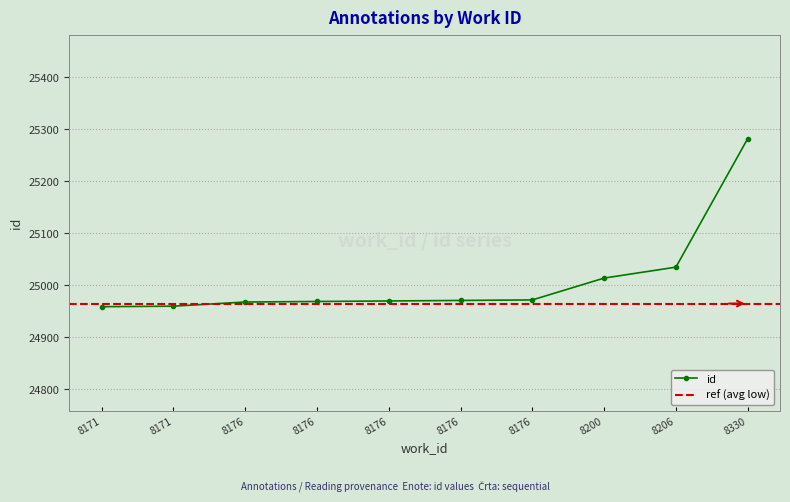

What is the greatest value displayed?

25282